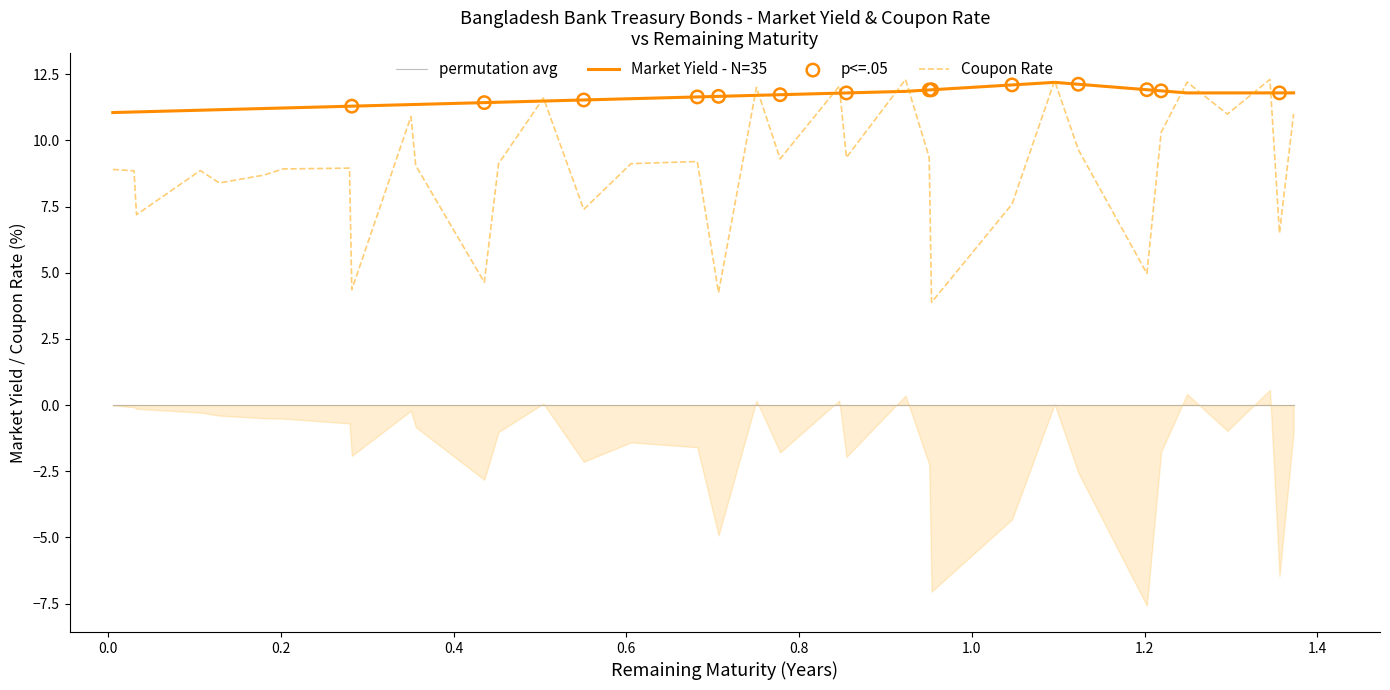

Which series has the largest Y range (max minus min)?

Coupon Rate